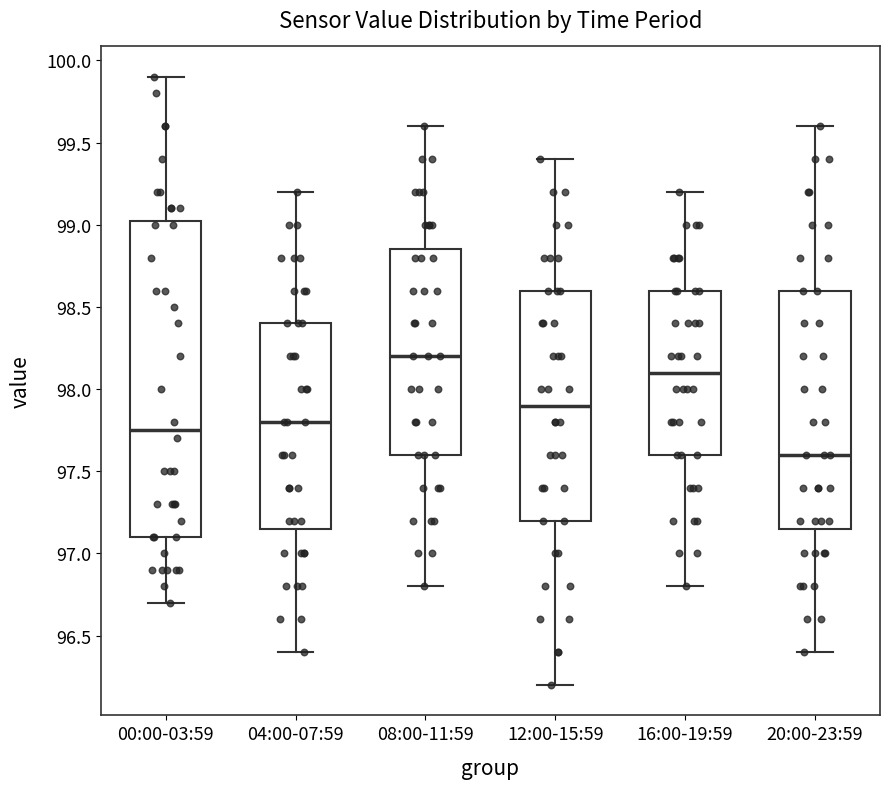

Where does the lower whisker of the box for 00:00-03:59 end on the y-axis? The values are not printed on the chart, so give them approximately, as read against the axis.

96.70